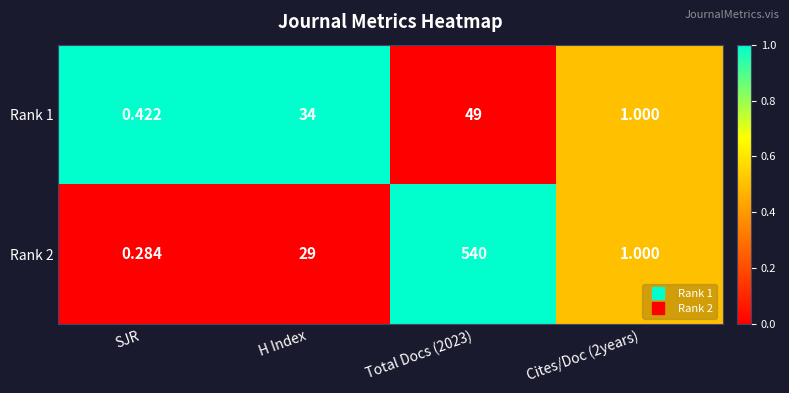

Is the value of Rank 1 at Cites/Doc (2years) greater than the value of Rank 2 at Total Docs (2023)?

No